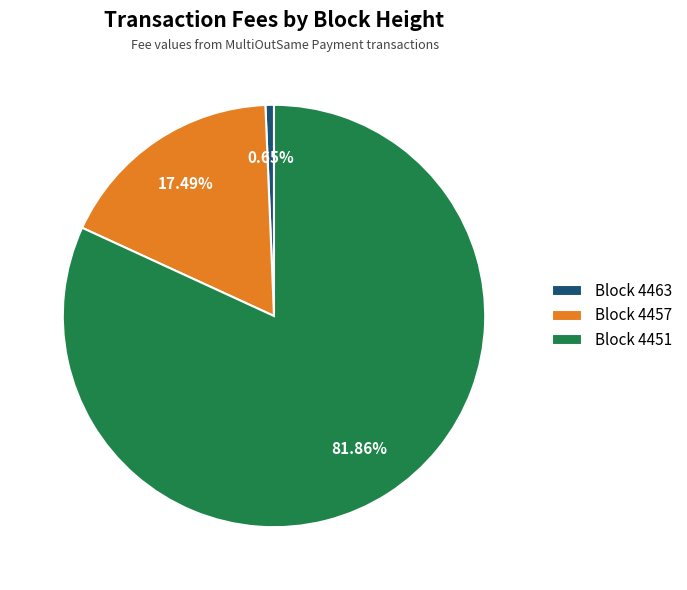

Do Block 4451 and Block 4457 together represent more than half of the pie?

Yes